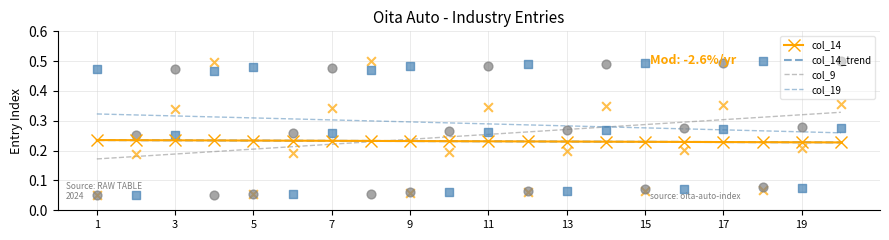

What are all the series names shown in the legend?

col_14, col_14_trend, col_9, col_19